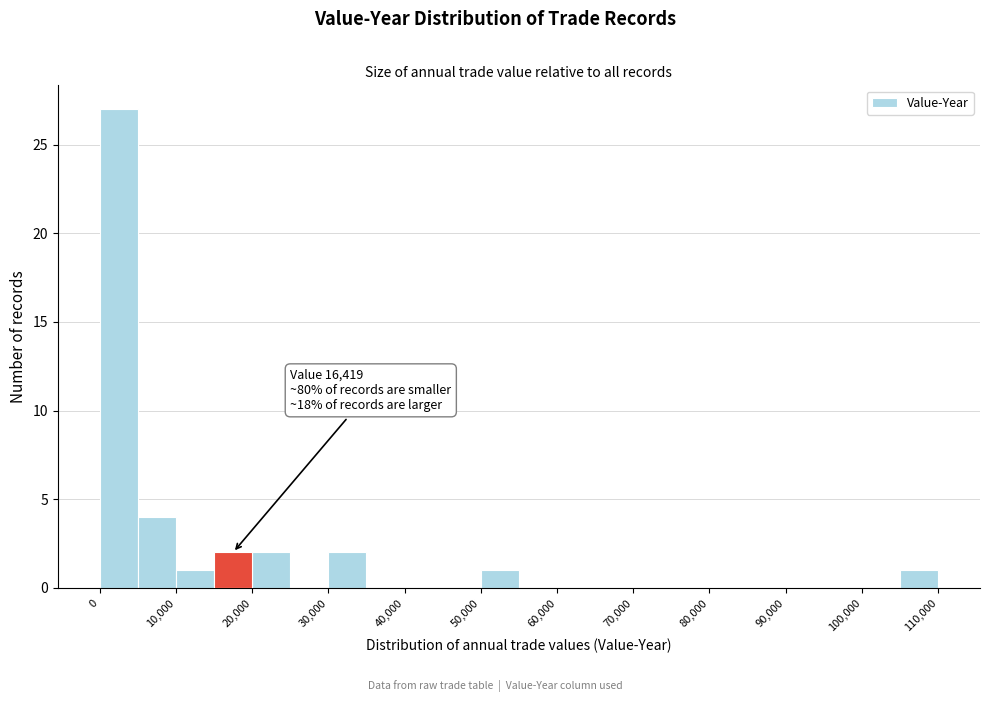

Which range on the x-axis has the tallest bar?

0 to 5000